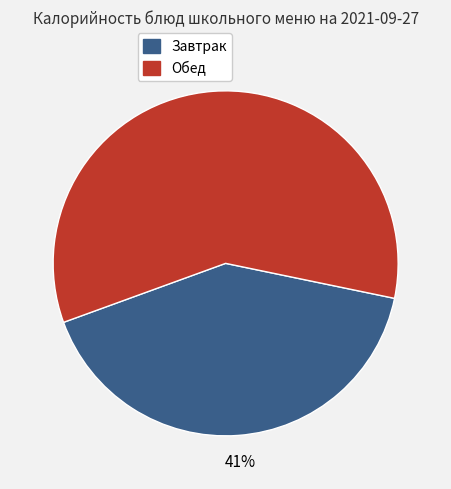

How many segments does this pie chart have?

2